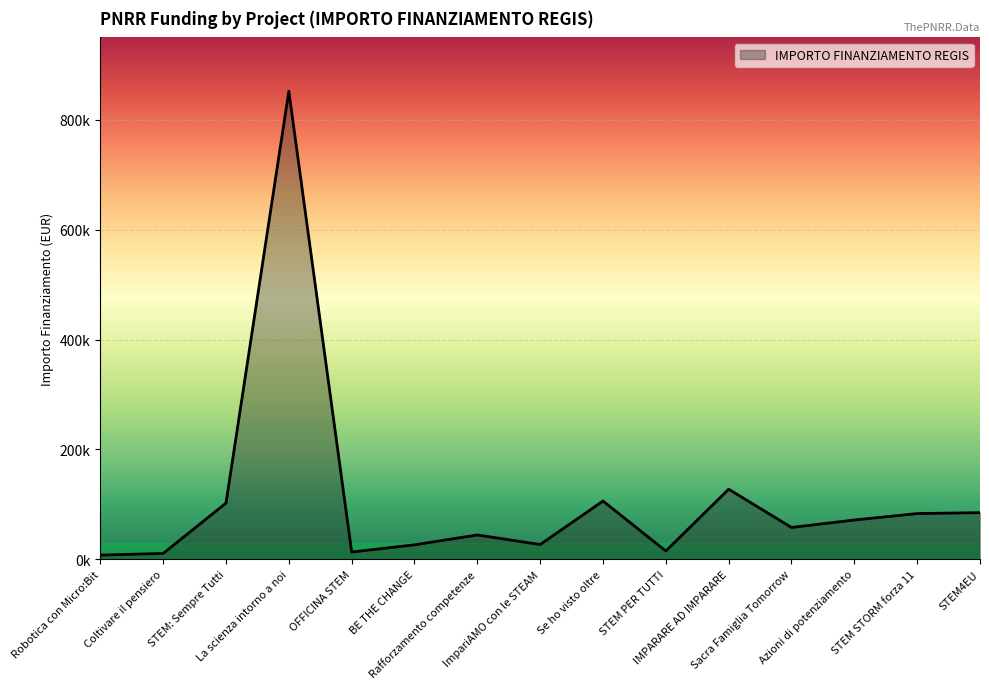

Where is the first local maximum?

La scienza intorno a noi